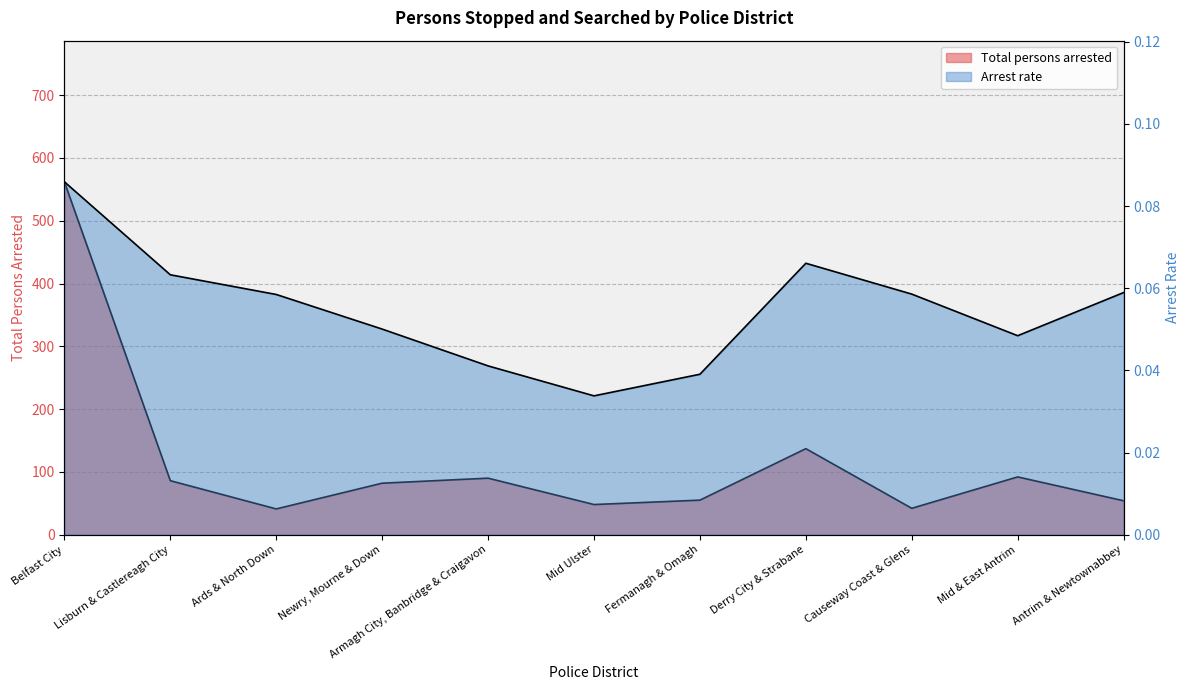

What position from the left is Antrim & Newtownabbey?

11